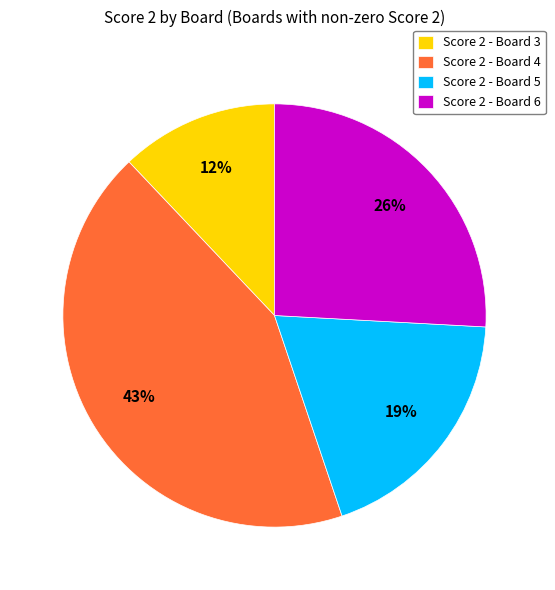

Is there a majority slice in this chart?

No